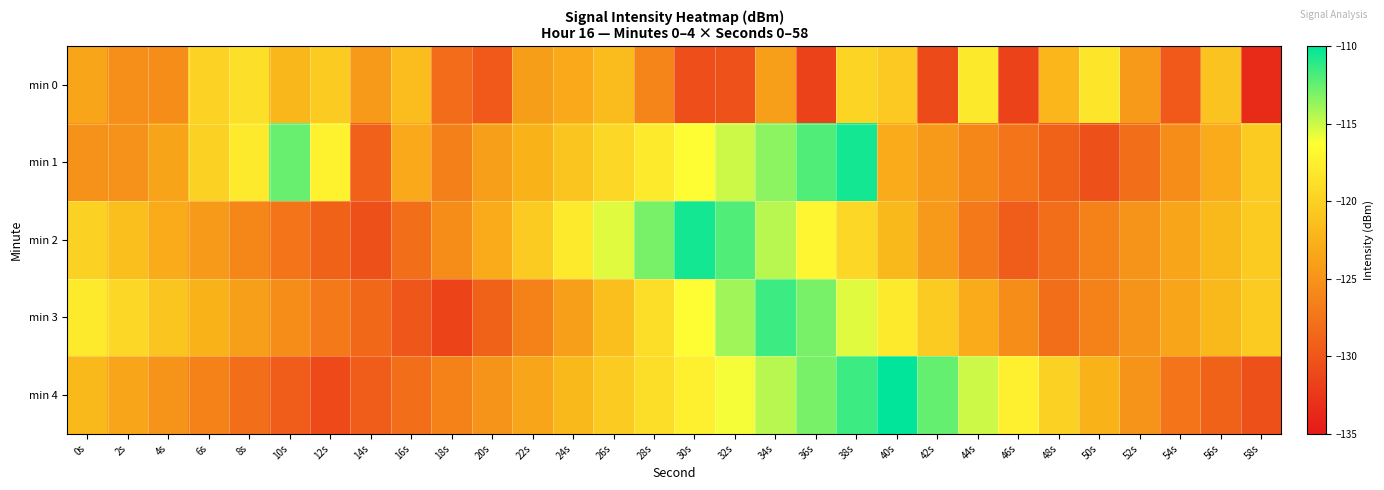

What is the difference between the highest and lowest values at 18s?

6.0